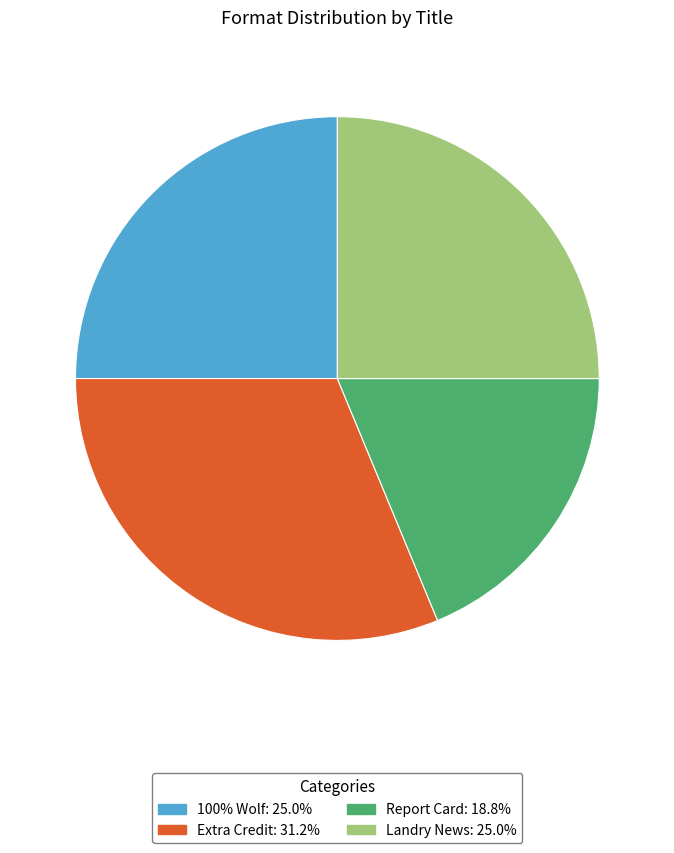

Is there any slice that represents more than half of the pie?

No